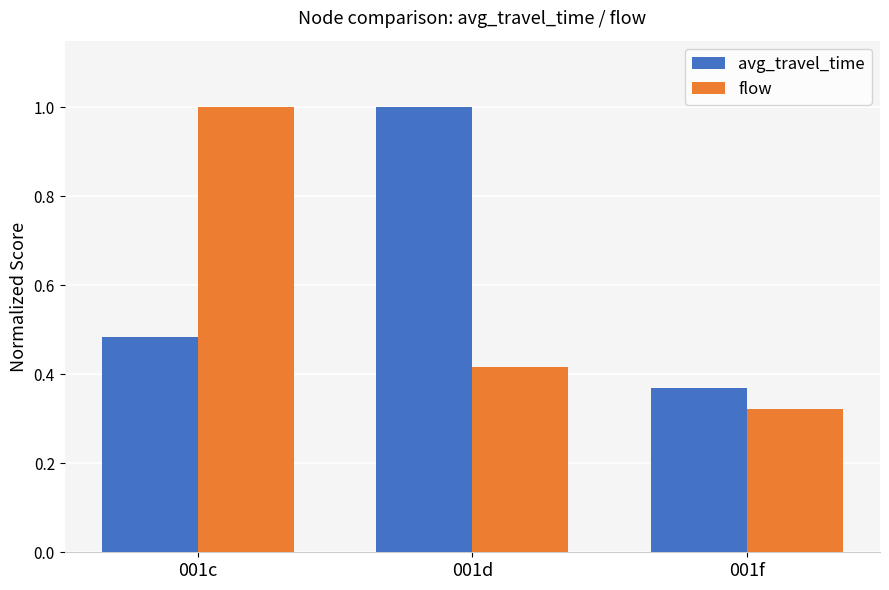

What is the difference between the maximum and minimum values in the avg_travel_time series?

0.6